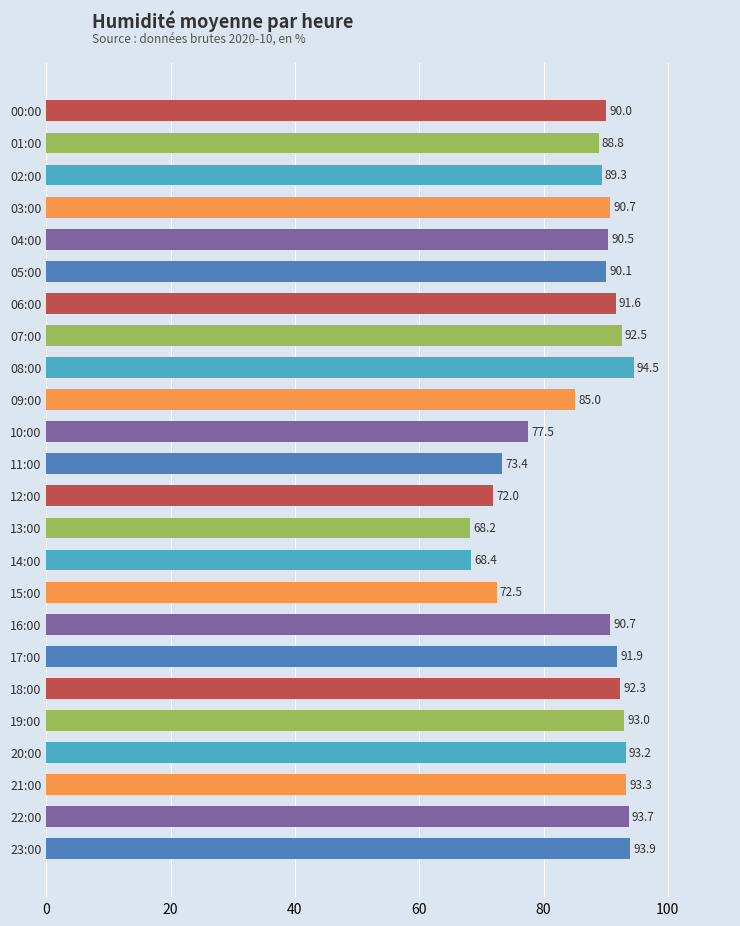

Which label corresponds to the smallest value in the chart?

13:00